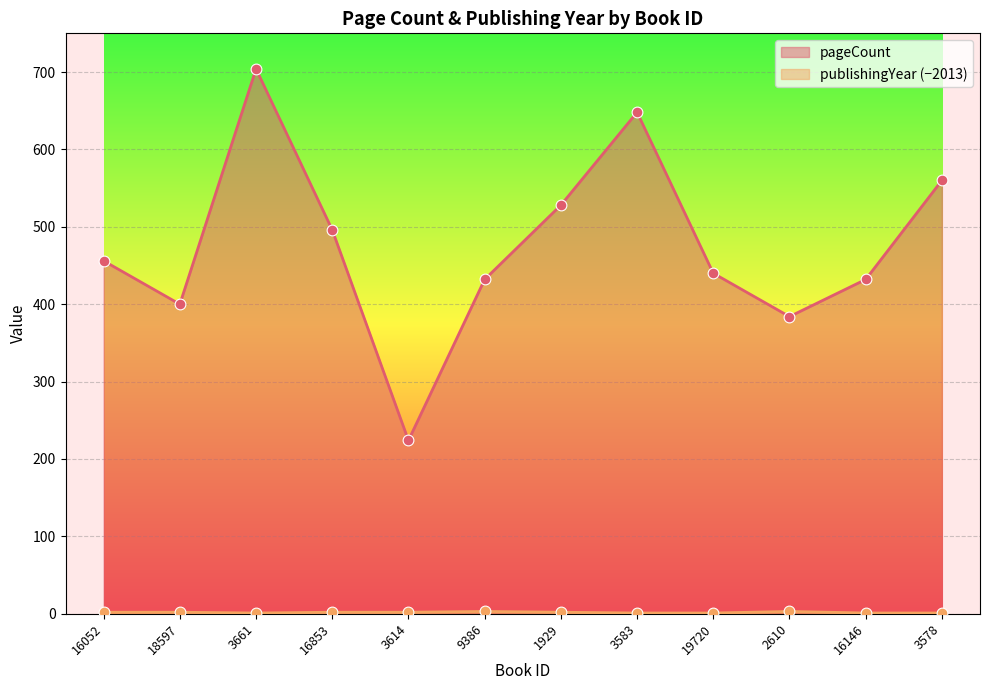

Which series has the largest total across all categories?

pageCount